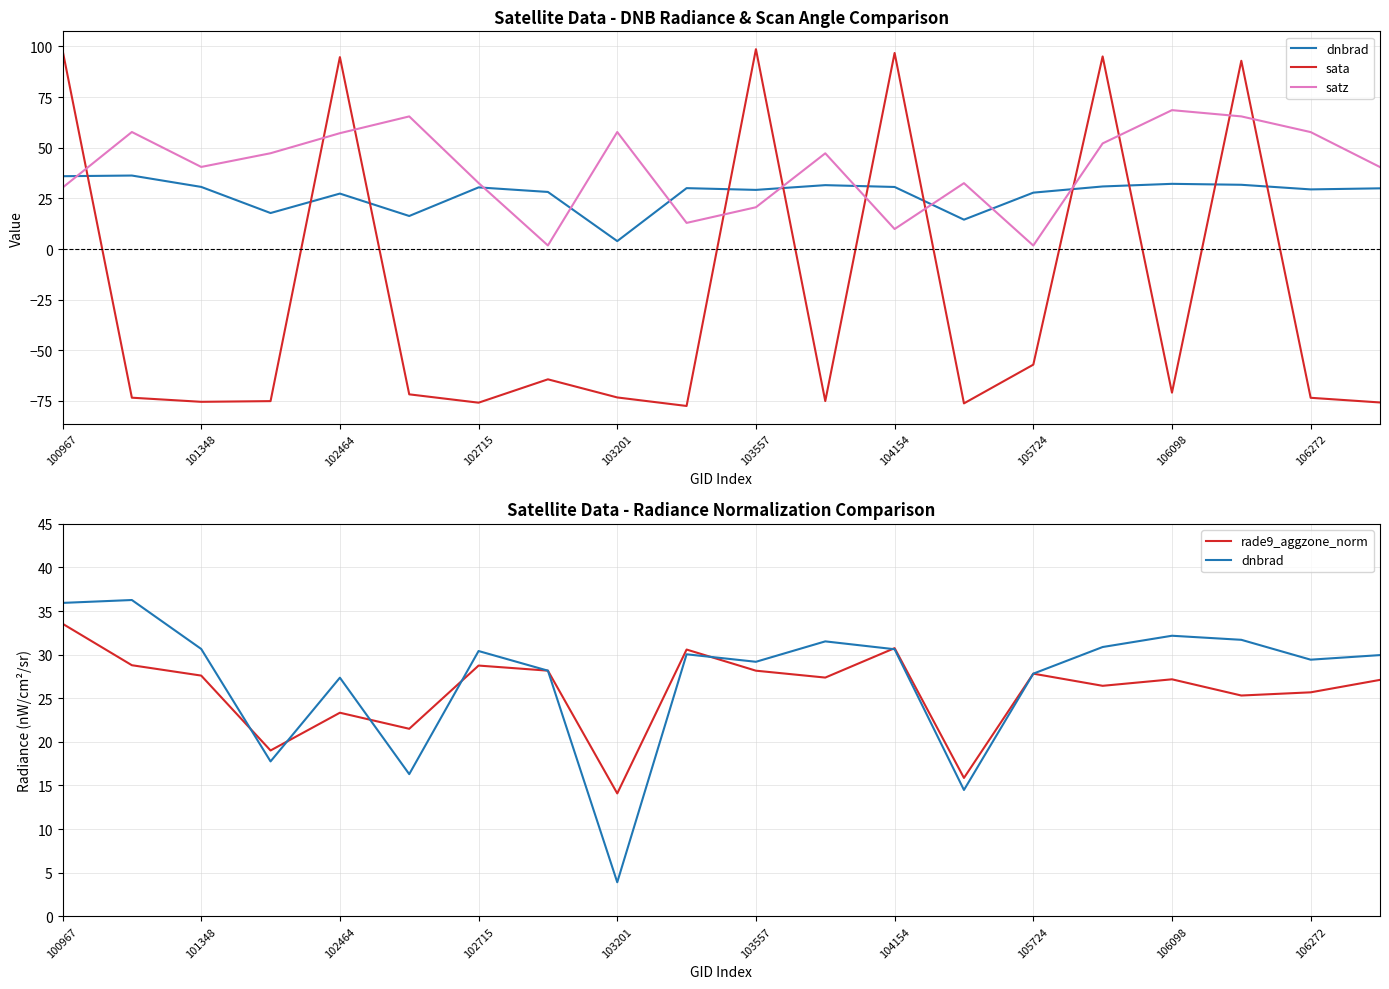

Is it true that dnbrad equals 23.0 at 100967?

False